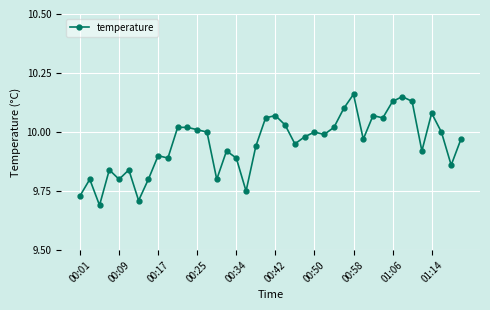

How many categories are shown in the chart?

40